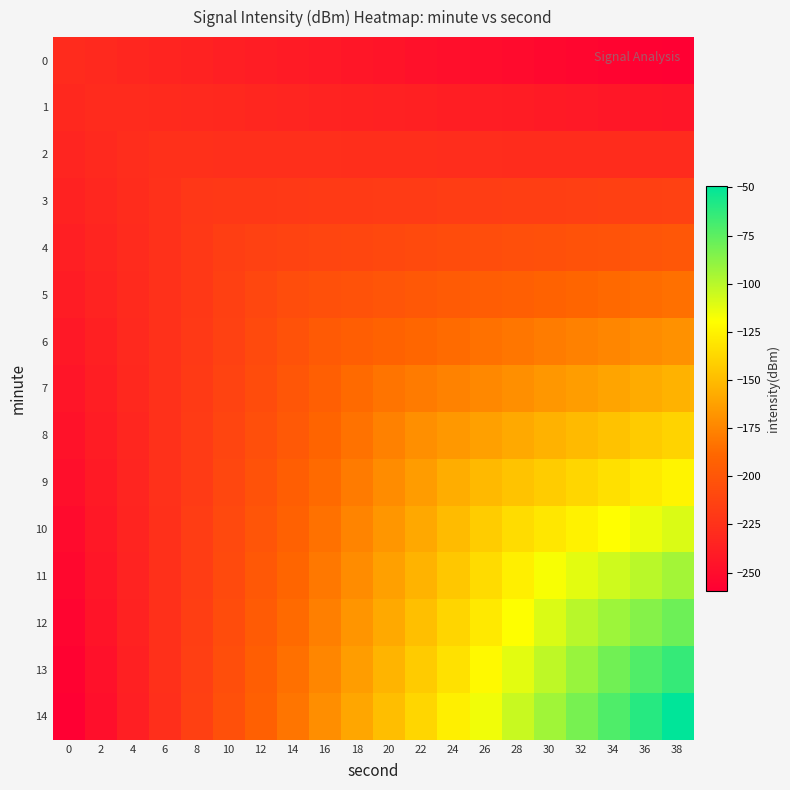

Which label corresponds to the largest value in the chart?

38